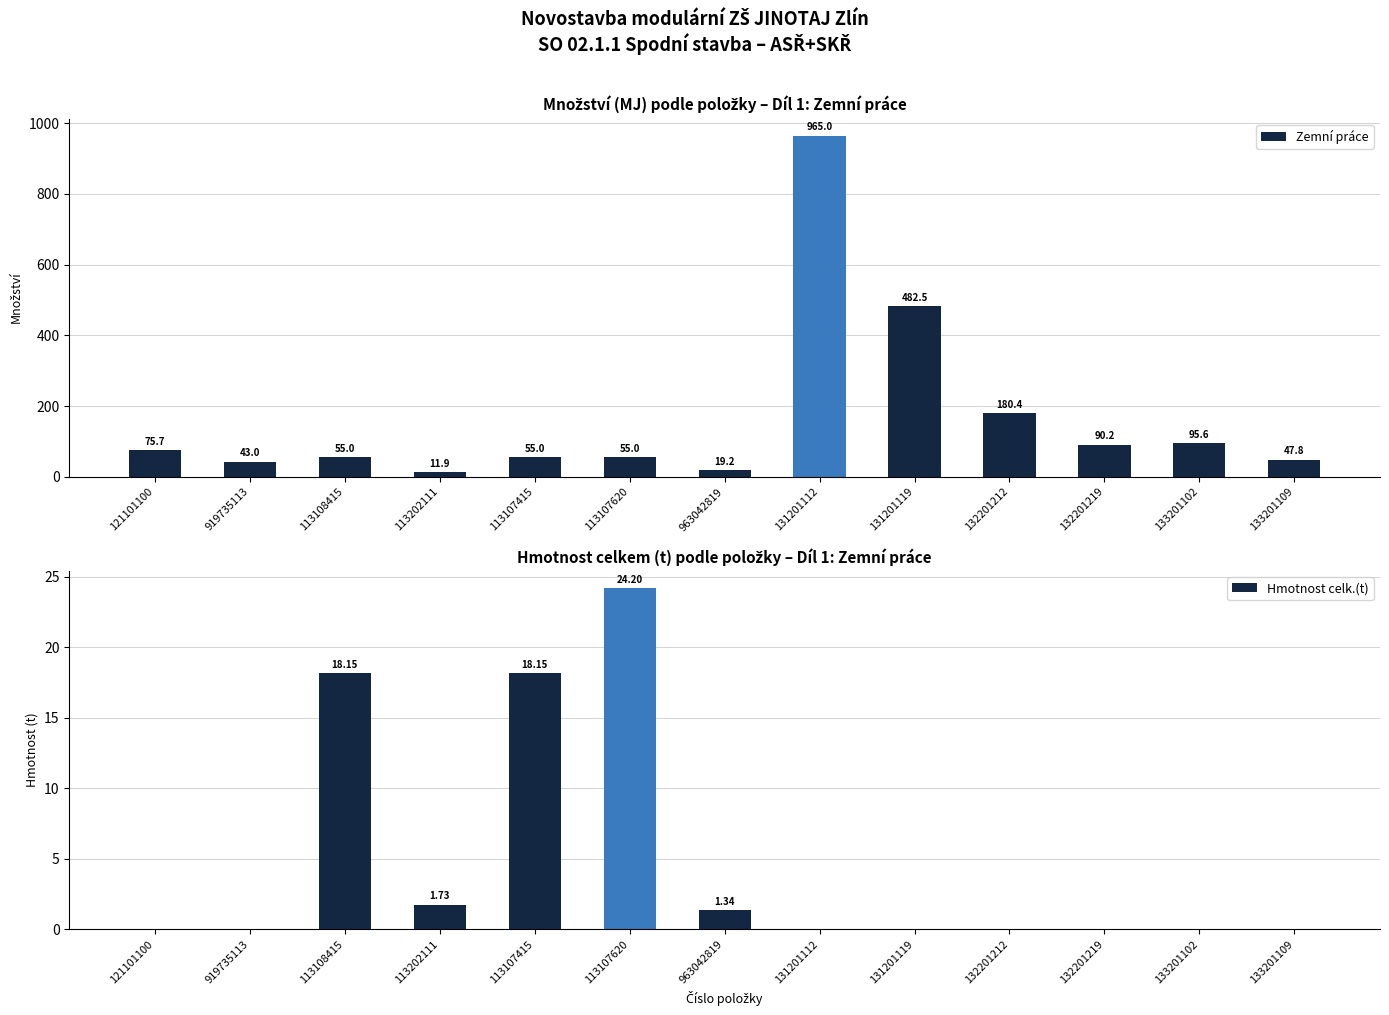

What is the approximate value of Zemní práce at 131201112?

965.0